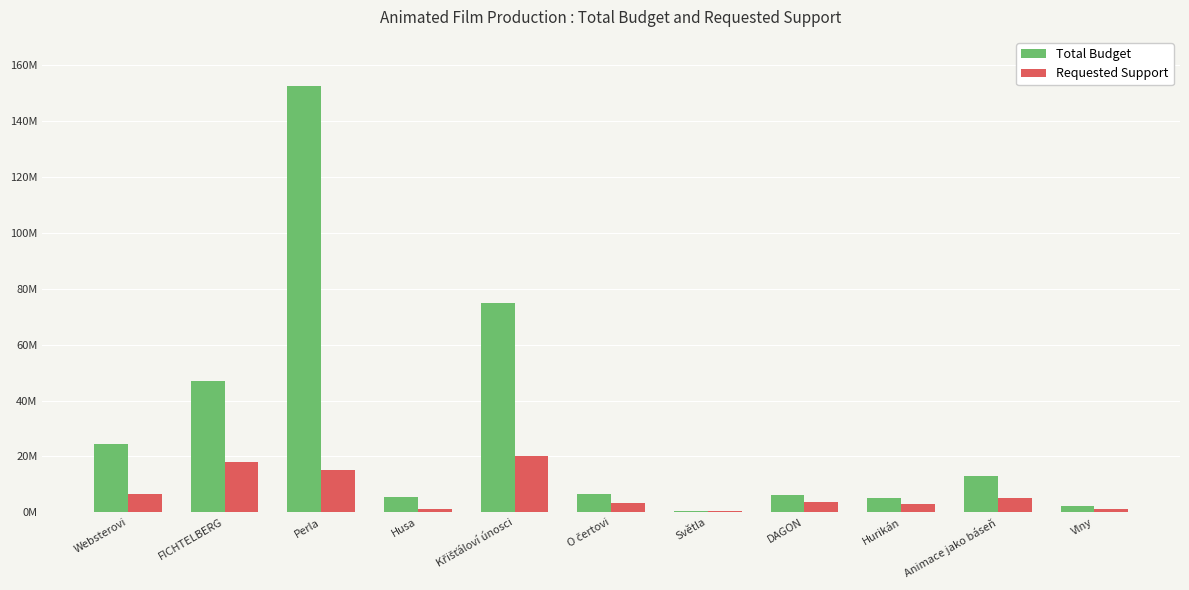

Between Perla and FICHTELBERG, which is larger?

Perla